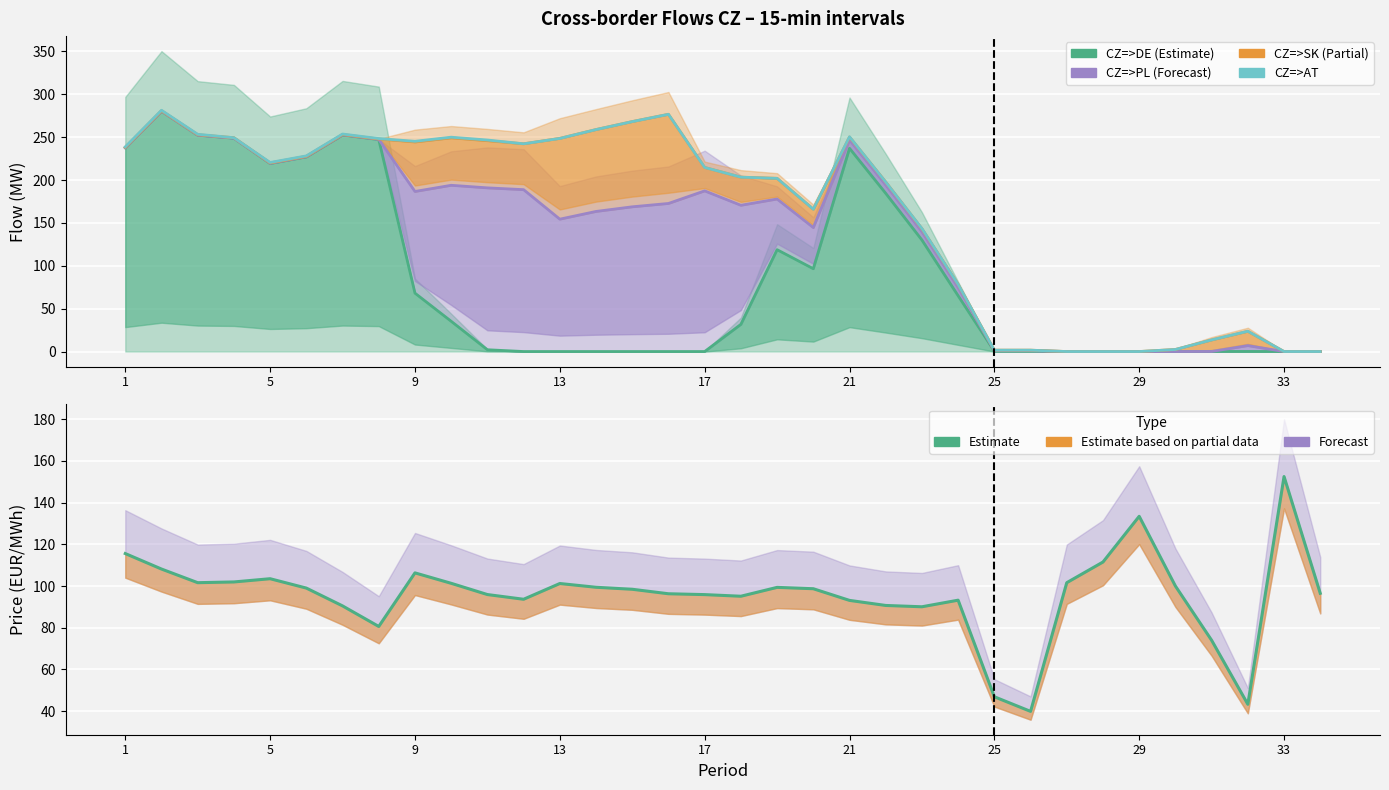

Is the value of Price CZ (EUR/MWh) at 10 greater than the value of CZ=>AT at 17?

No